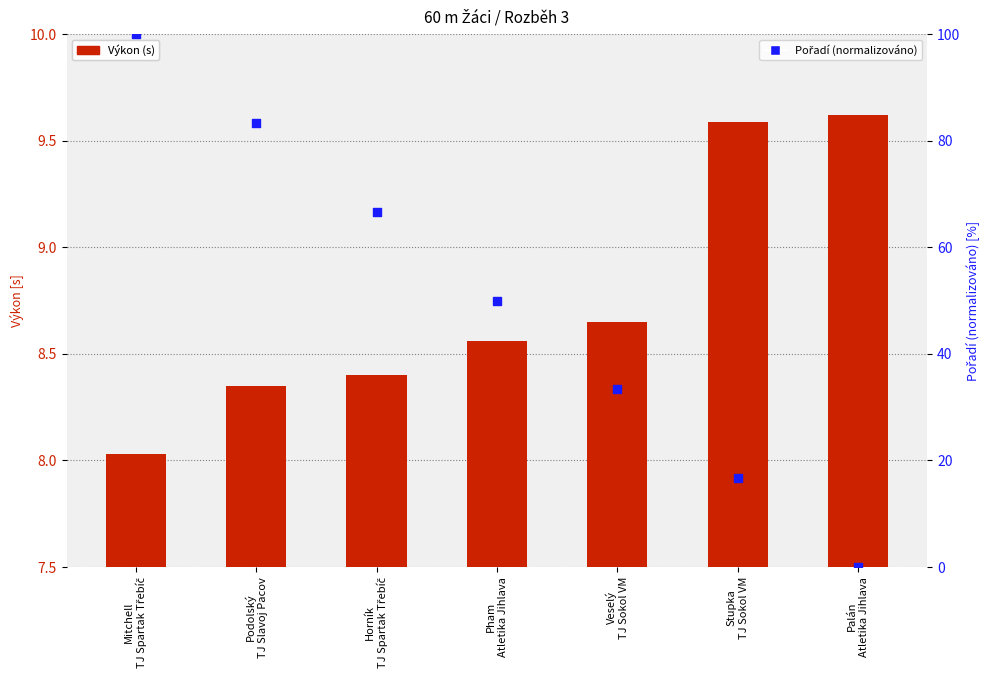

Which series reaches the maximum Y coordinate?

Pořadí (normalizováno)